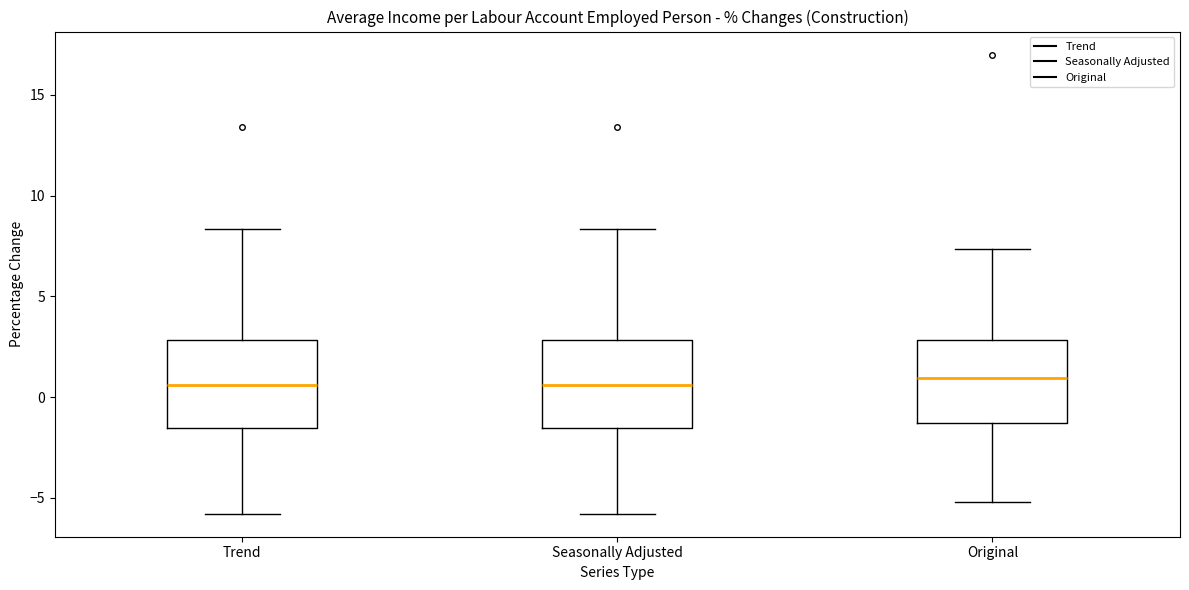

Reading left to right, read every box against the y-axis: the position of its median line, the range the box covers, and the ends of its whiskers. The values are not printed on the chart, so give them approximately, as read against the axis.

Trend: median 0.5, box -1.5 to 3.0, whiskers -6.0 to 8.5
Seasonally Adjusted: median 0.5, box -1.5 to 3.0, whiskers -6.0 to 8.5
Original: median 1.0, box -1.5 to 3.0, whiskers -5.0 to 7.5